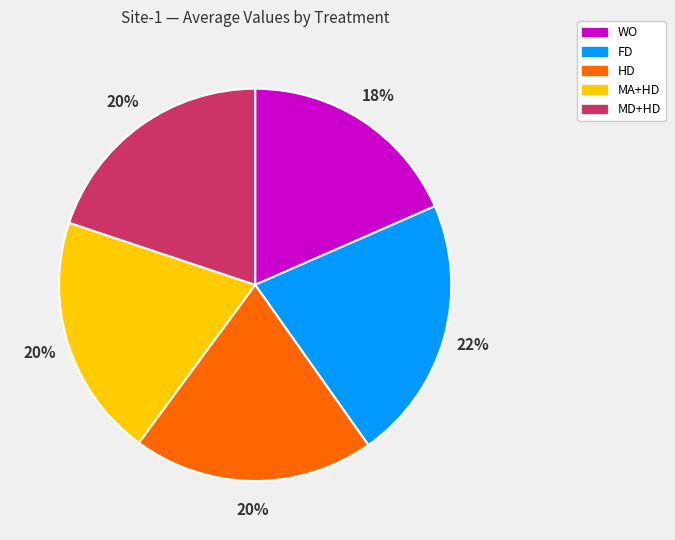

Count the number of slices in the pie.

5